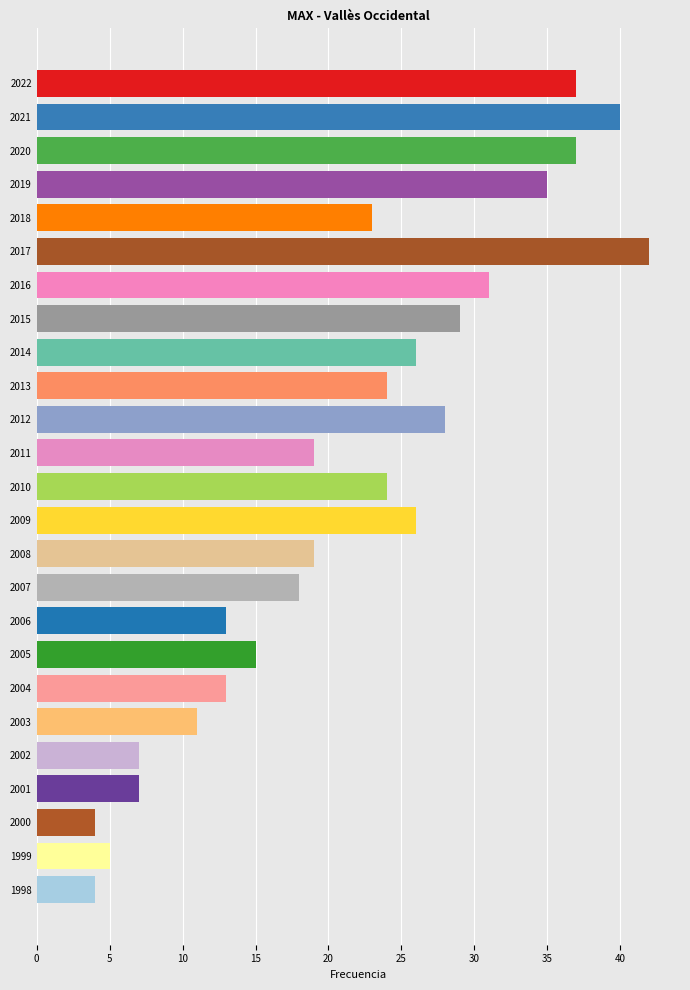

What is the sum of all values?

537